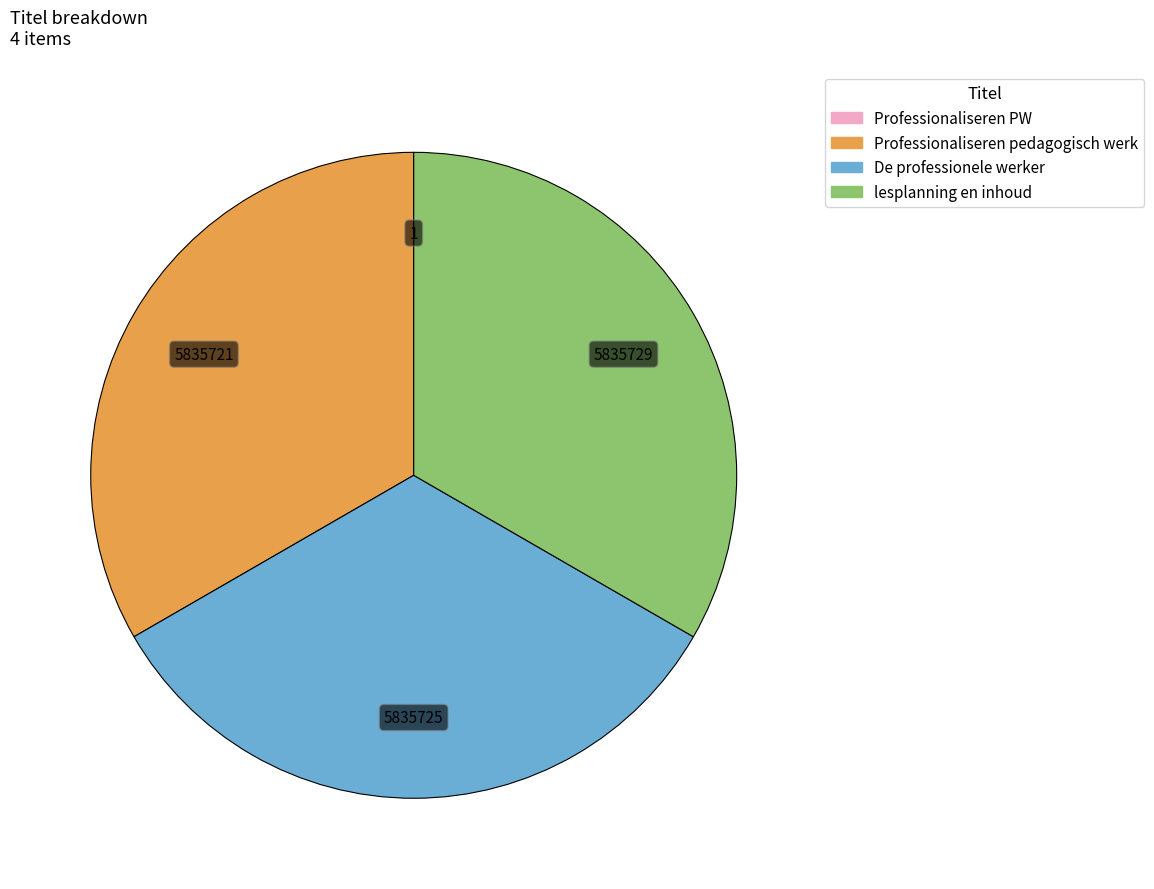

Does any single category account for the majority?

No